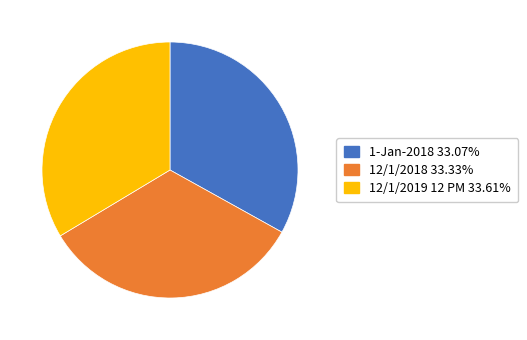

How many segments does this pie chart have?

3